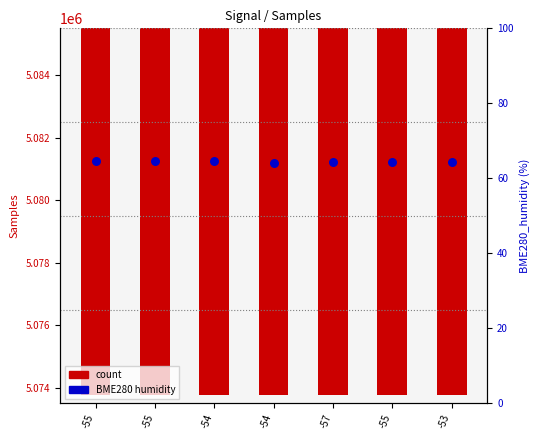

Which series has the largest total across all categories?

count